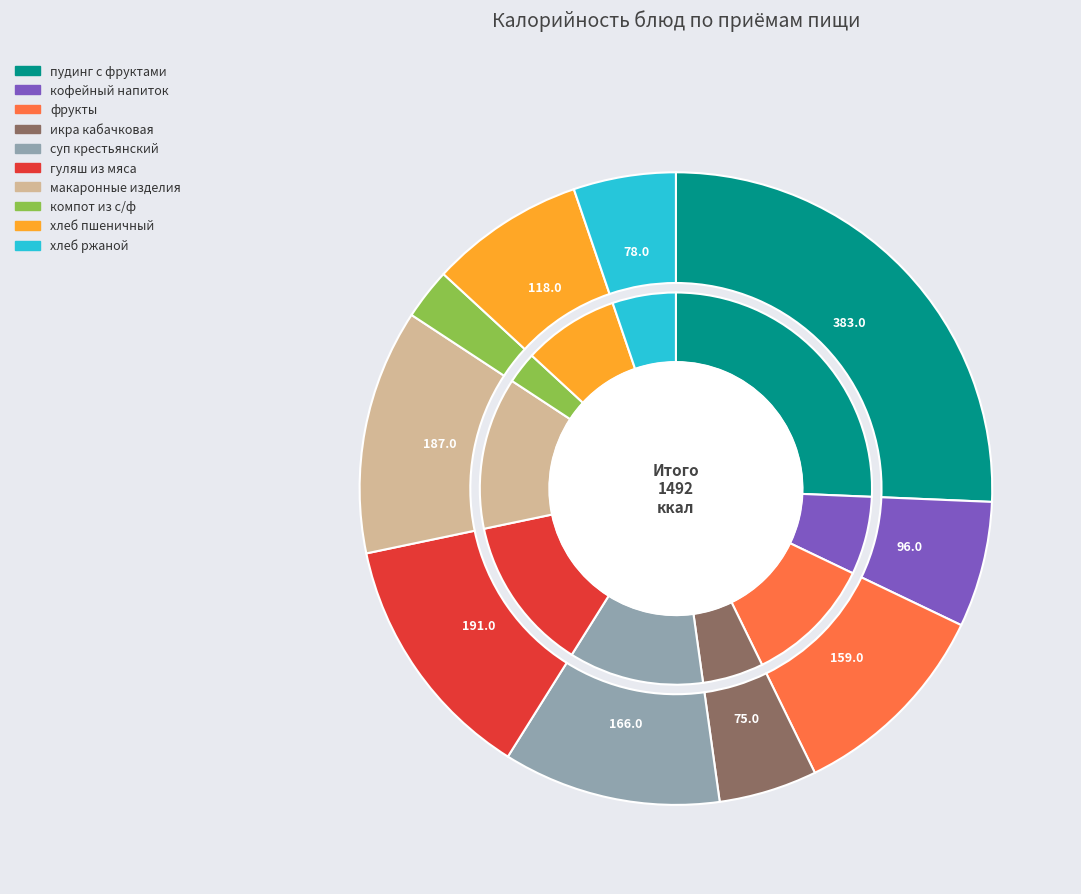

To the nearest percent, what is the average slice percentage?

10%